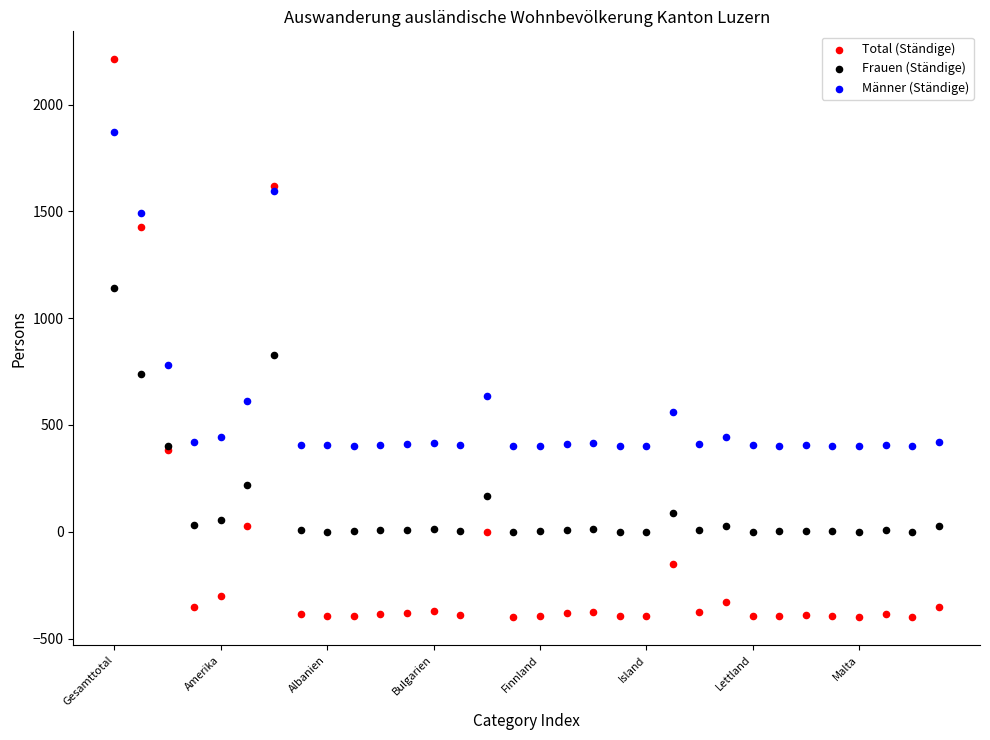

Which series has the largest Y range (max minus min)?

Total (Ständige)